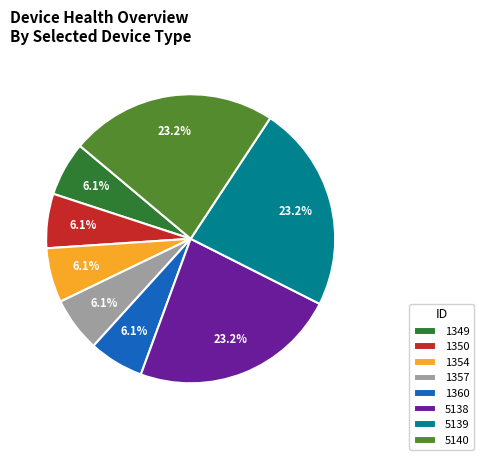

Count the number of slices in the pie.

8